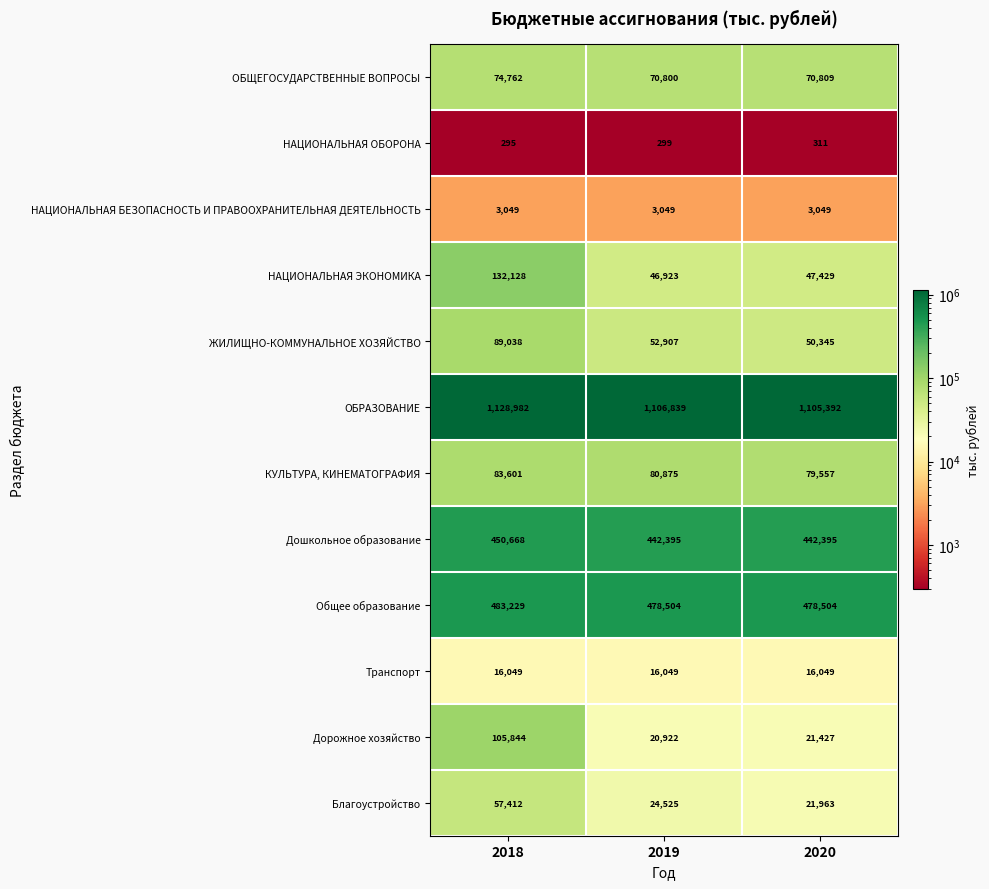

List the labels in order of Благоустройство value, smallest first.

2020, 2019, 2018